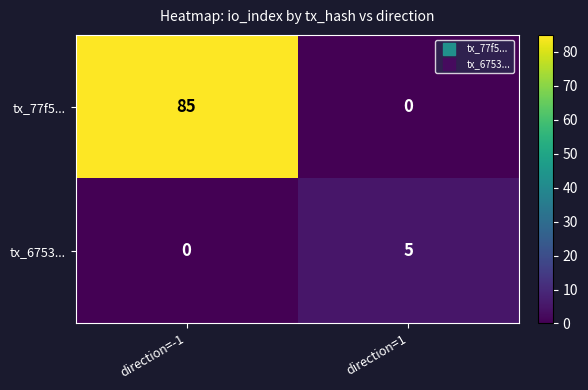

List the series in order of their overall mean, lowest first.

tx_6753..., tx_77f5...